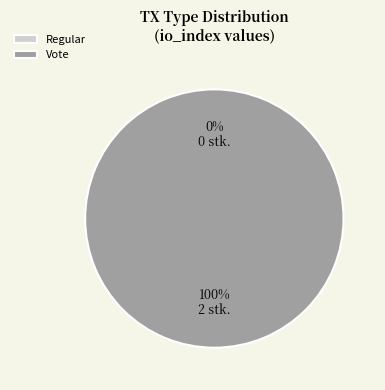

How many segments does this pie chart have?

2